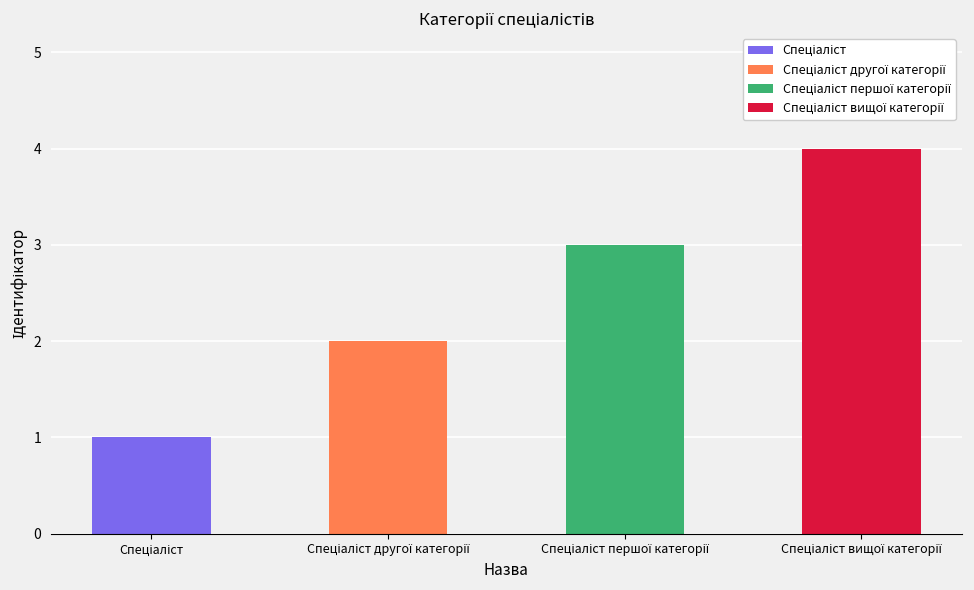

What is the difference between the maximum and minimum values?

3